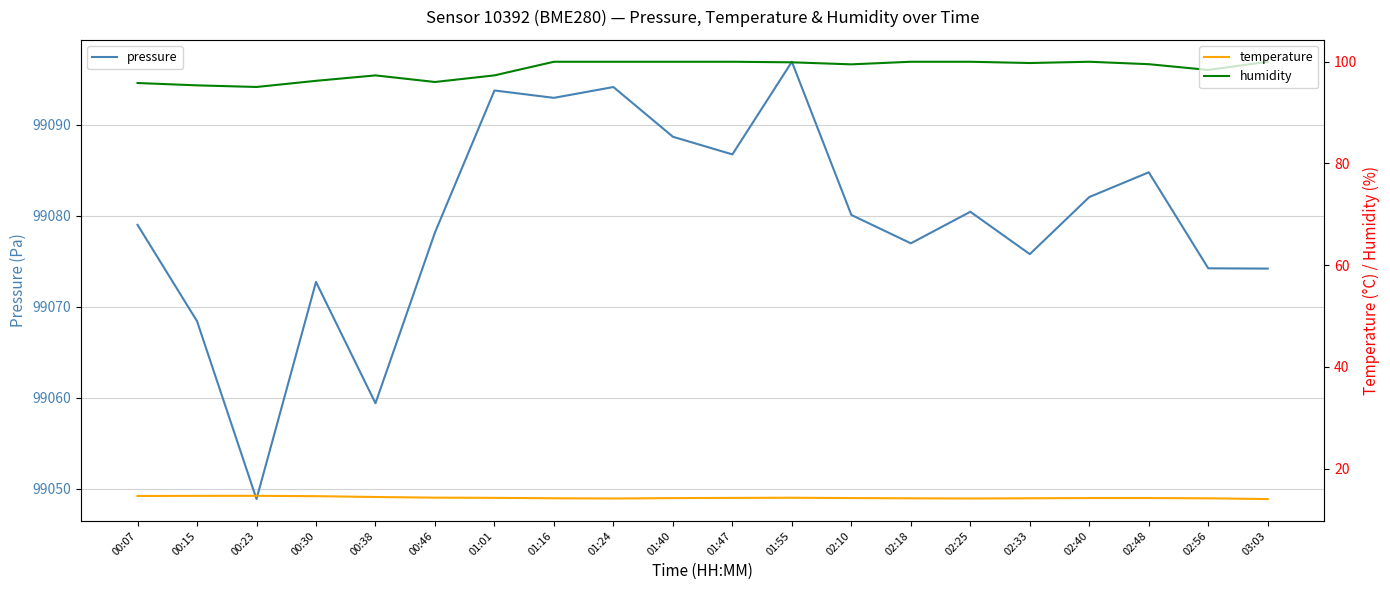

What is the total value across all series at 02:25?

99194.6